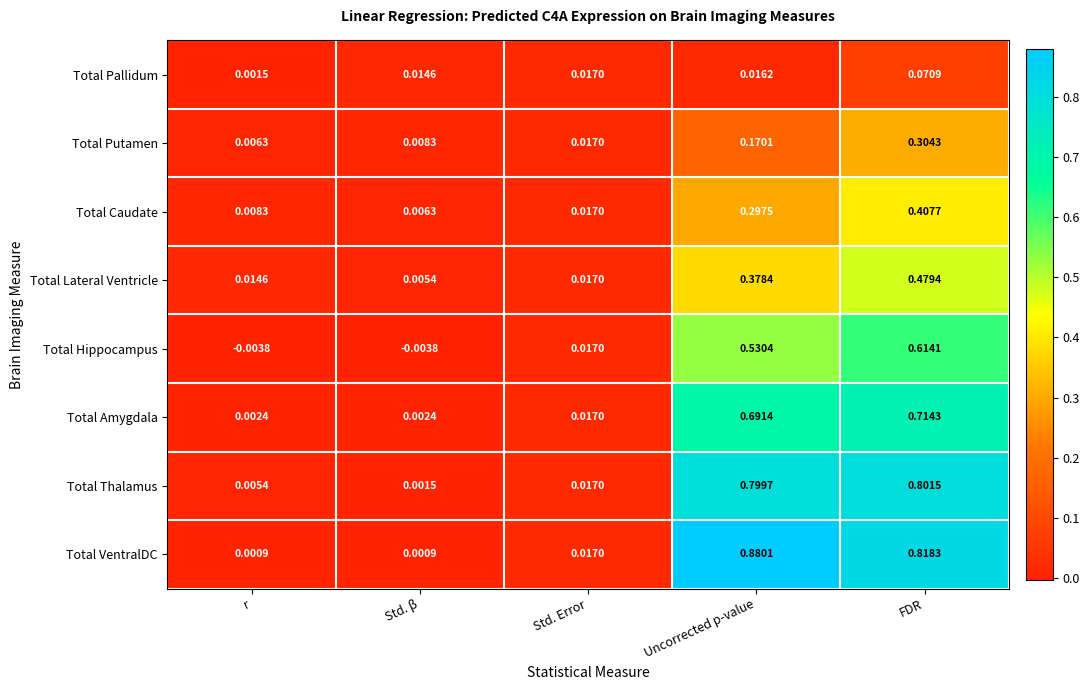

At which label does Total Thalamus reach its minimum?

Std. β